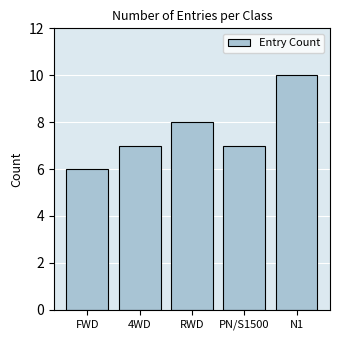

What is the average value?

8